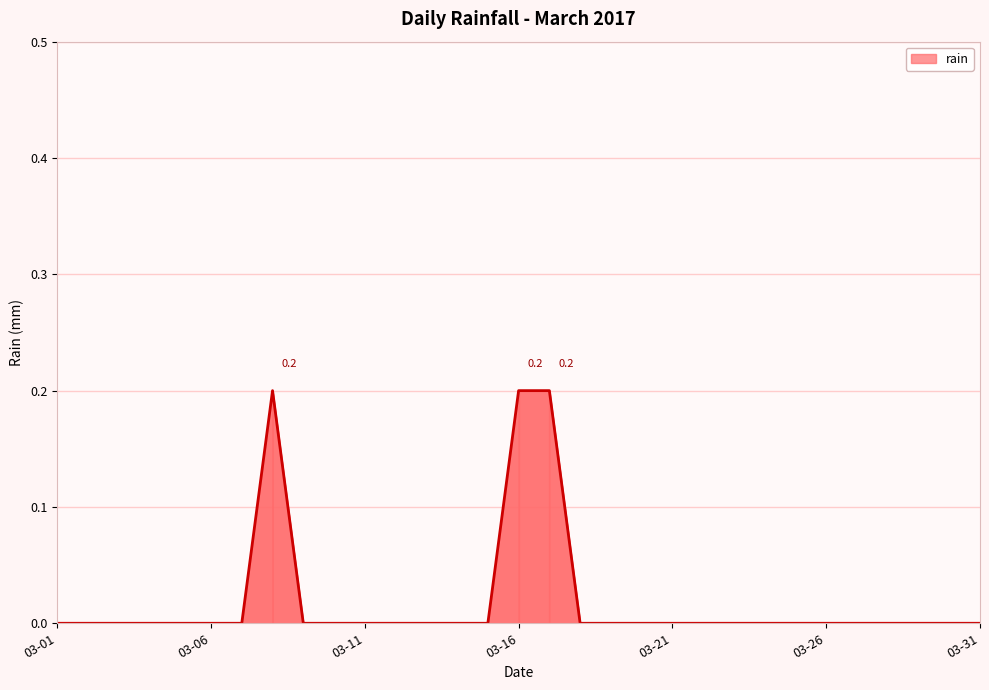

Does the chart have visible grid lines?

Yes